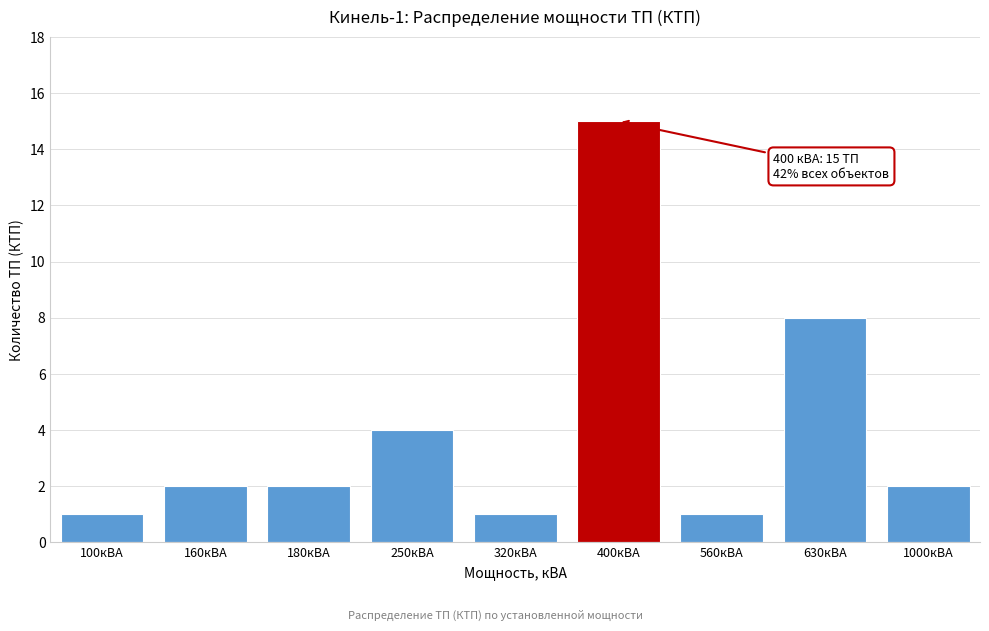

Reading left to right, list all the values displayed in this chart.

100кВА=1	160кВА=2	180кВА=2	250кВА=4	320кВА=1	400кВА=15	560кВА=1	630кВА=8	1000кВА=2